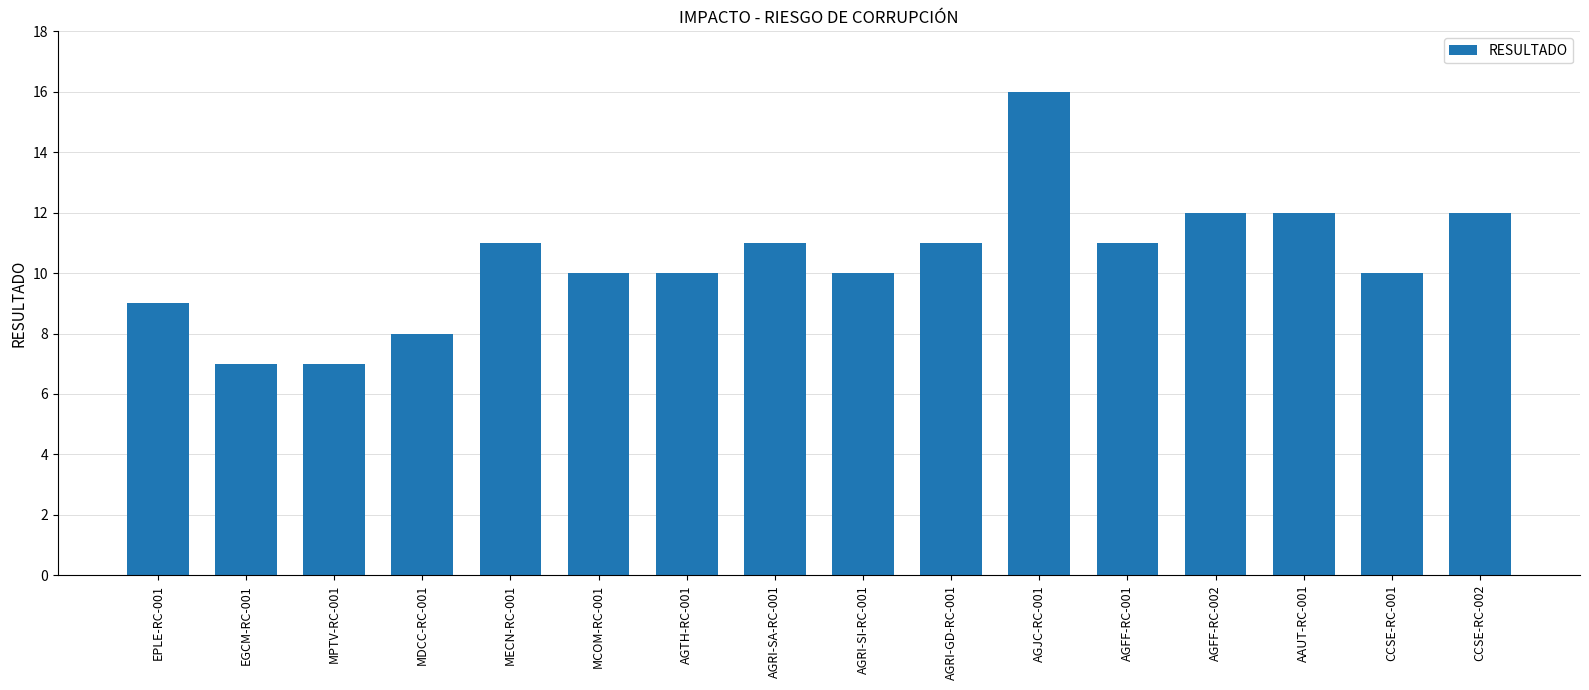

What is the maximum value shown in the chart?

16